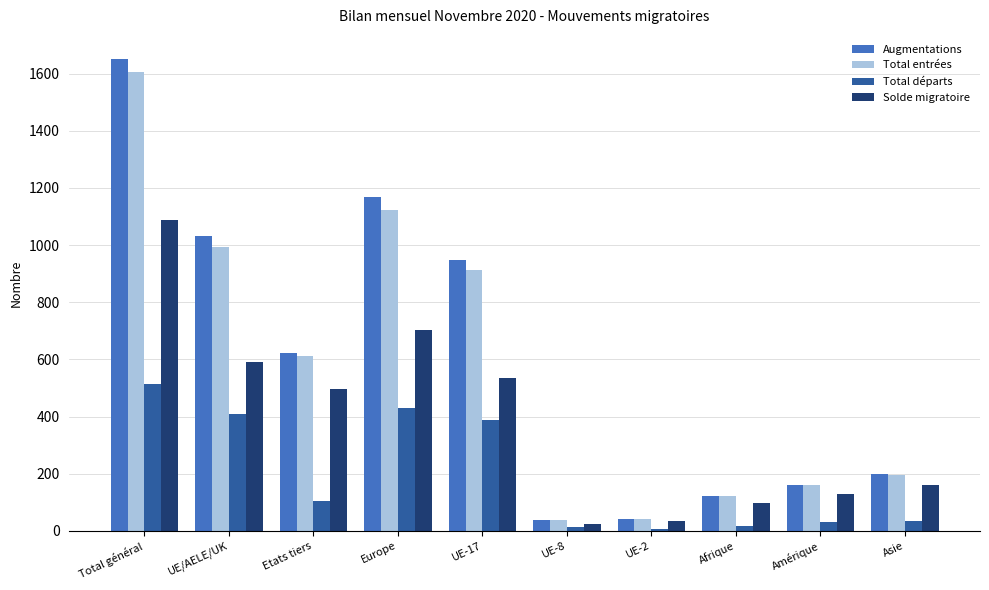

True or false: Solde migratoire has a value of 99 at Afrique.

True